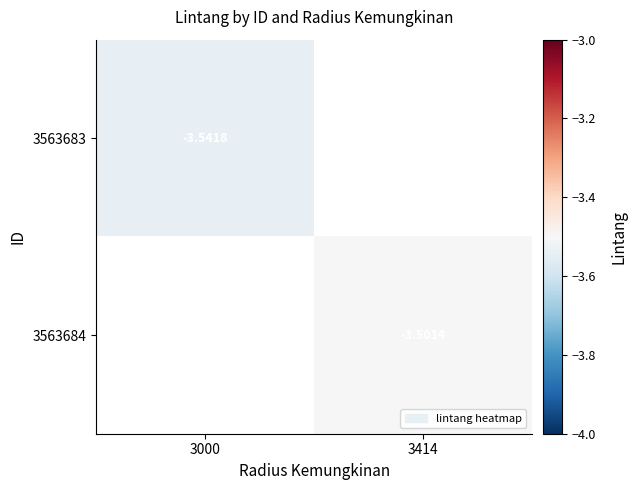

List the series in order of their overall mean, highest first.

3563683, 3563684